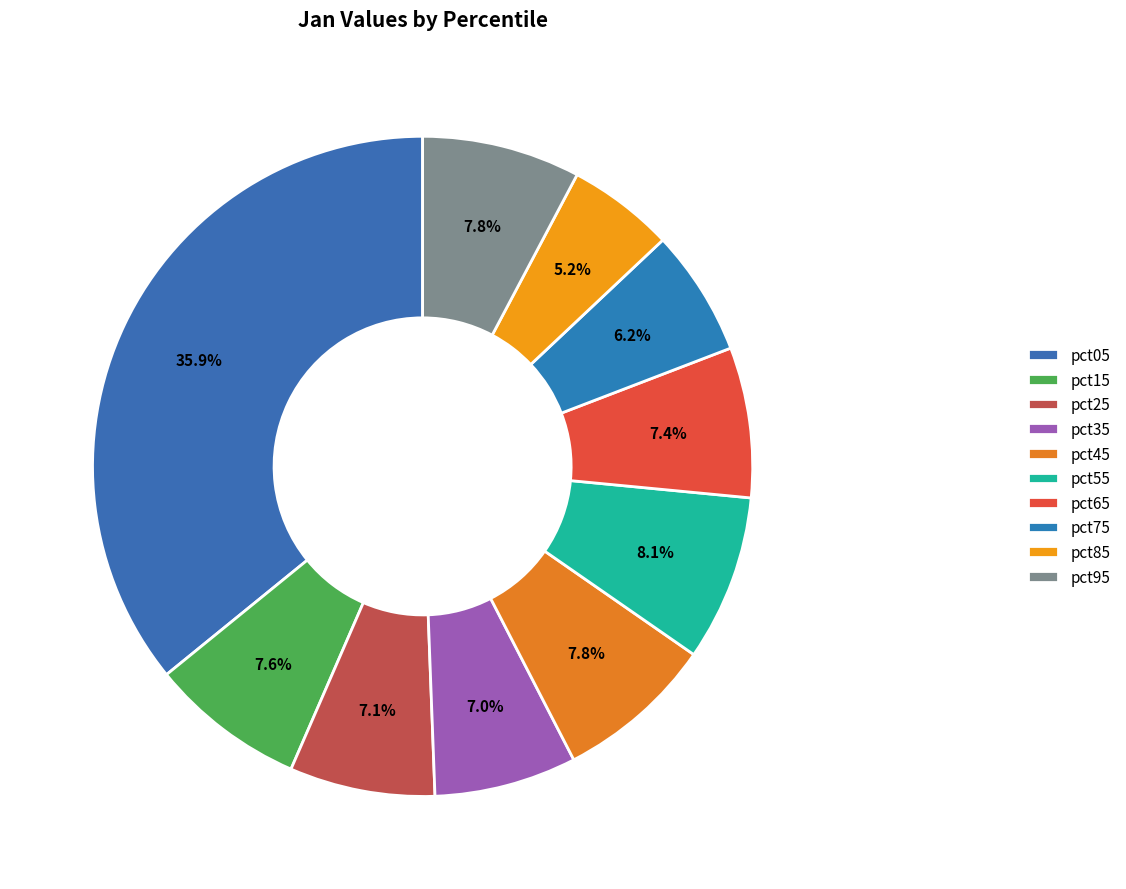

How many slices are in this pie chart?

10